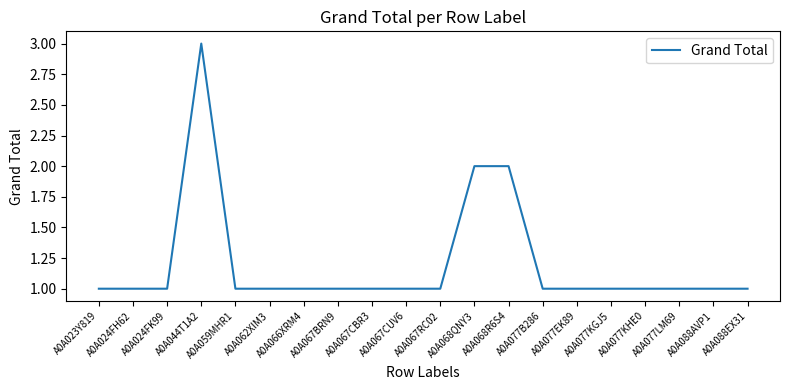

Reading left to right, extract all data points from this chart.

A0A023Y819=1	A0A024FH62=1	A0A024FK99=1	A0A044T1A2=3	A0A059MHR1=1	A0A062XIM3=1	A0A066XRM4=1	A0A067BRN9=1	A0A067CBR3=1	A0A067CUV6=1	A0A067RC02=1	A0A068QNY3=2	A0A068R6S4=2	A0A077B286=1	A0A077EK89=1	A0A077KGJ5=1	A0A077KHE0=1	A0A077LM69=1	A0A088AVP1=1	A0A088EX31=1